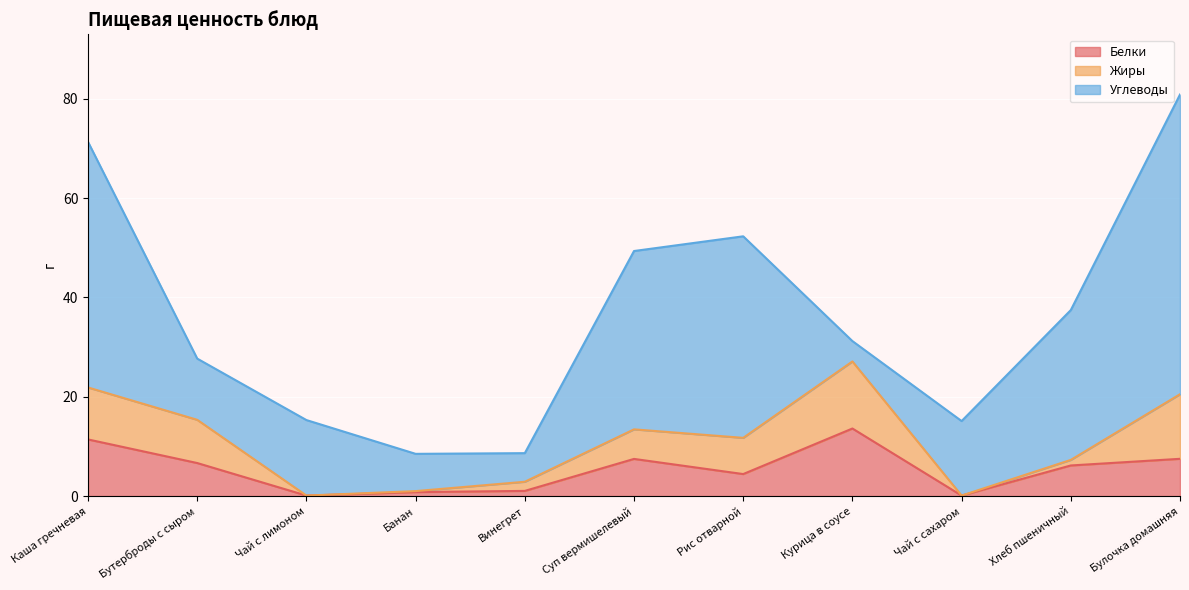

Is it true that Жиры equals 6.8 at Курица в соусе?

False